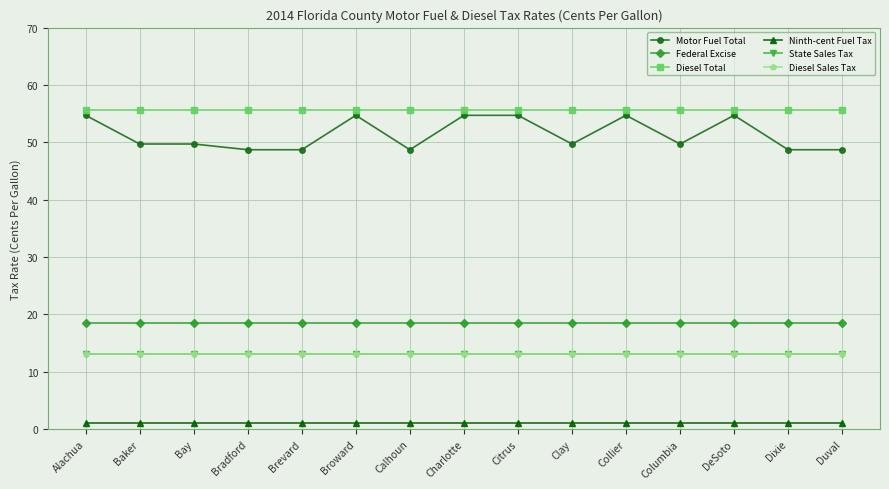

What is the maximum value for Ninth-cent Fuel Tax?

1.0